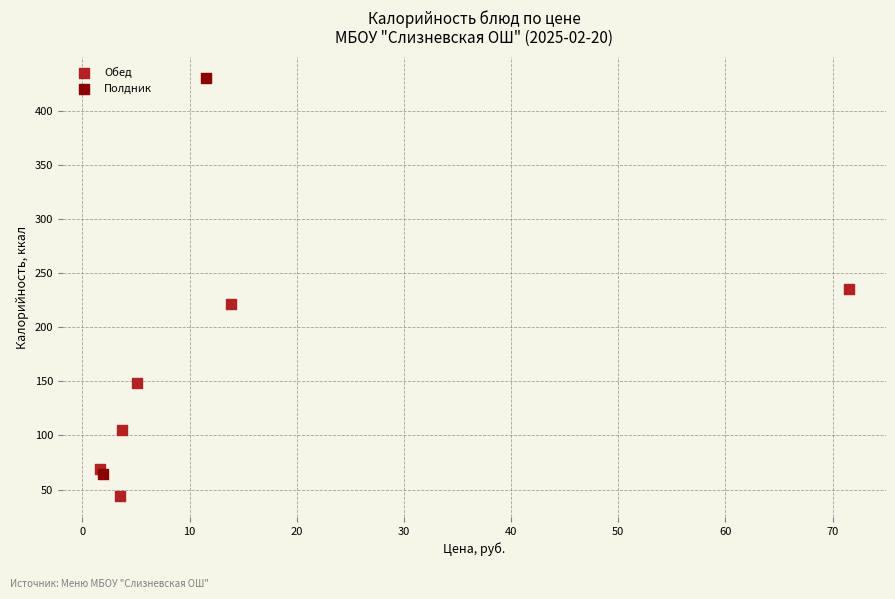

What are all the series names shown in the legend?

Обед, Полдник